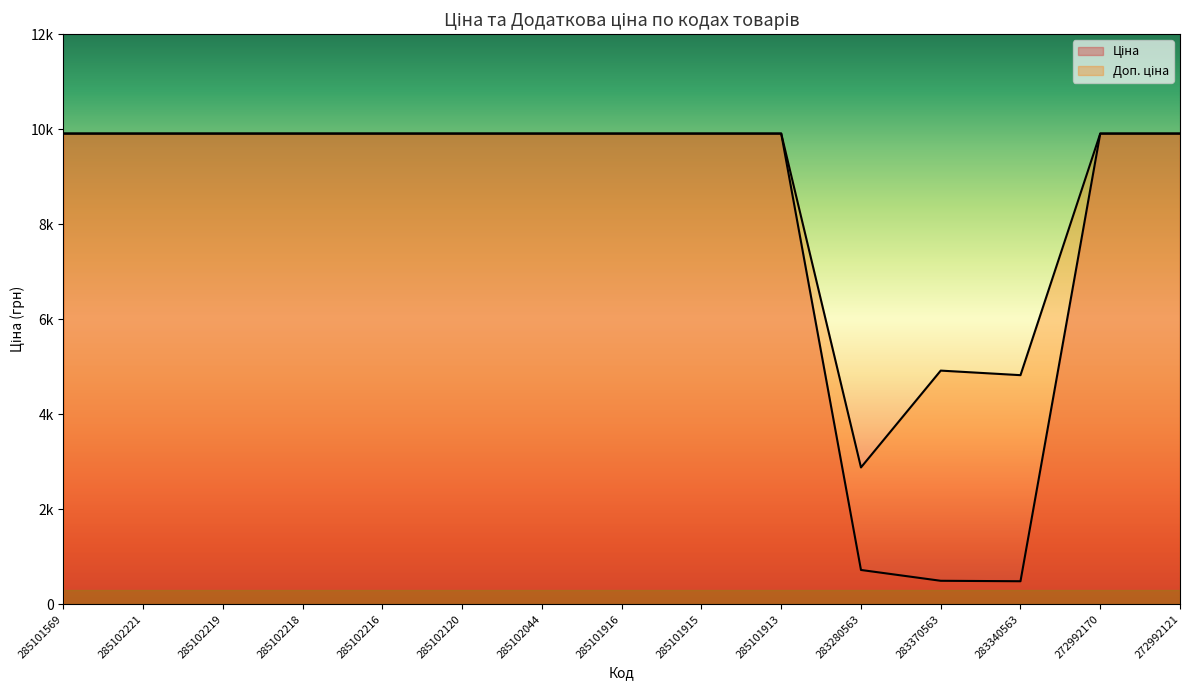

Where is Ціна nearest to the value 5195?

283280563